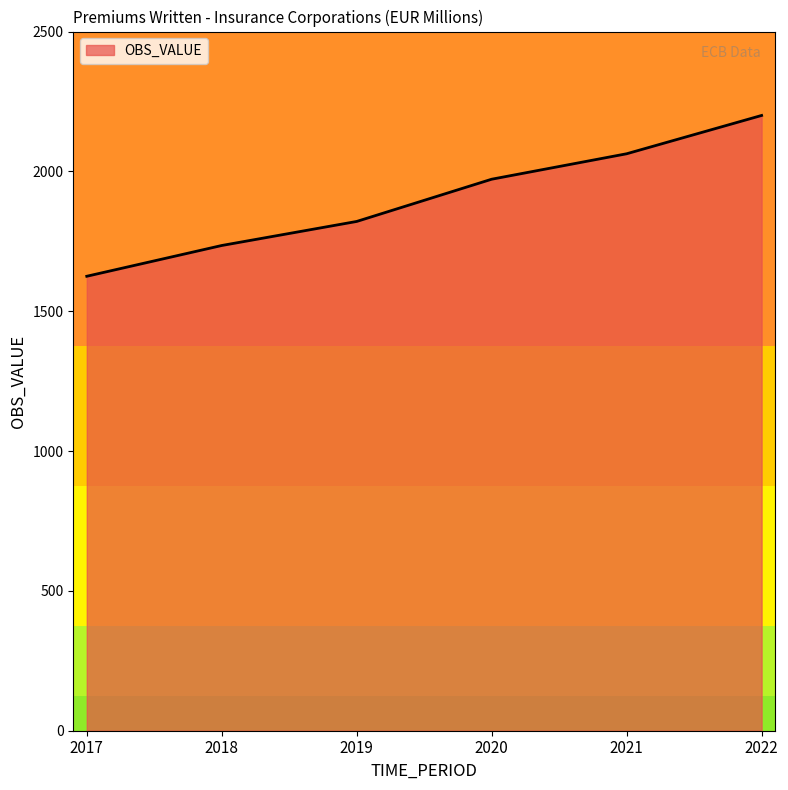

What is the difference between the second highest and second lowest values?

328